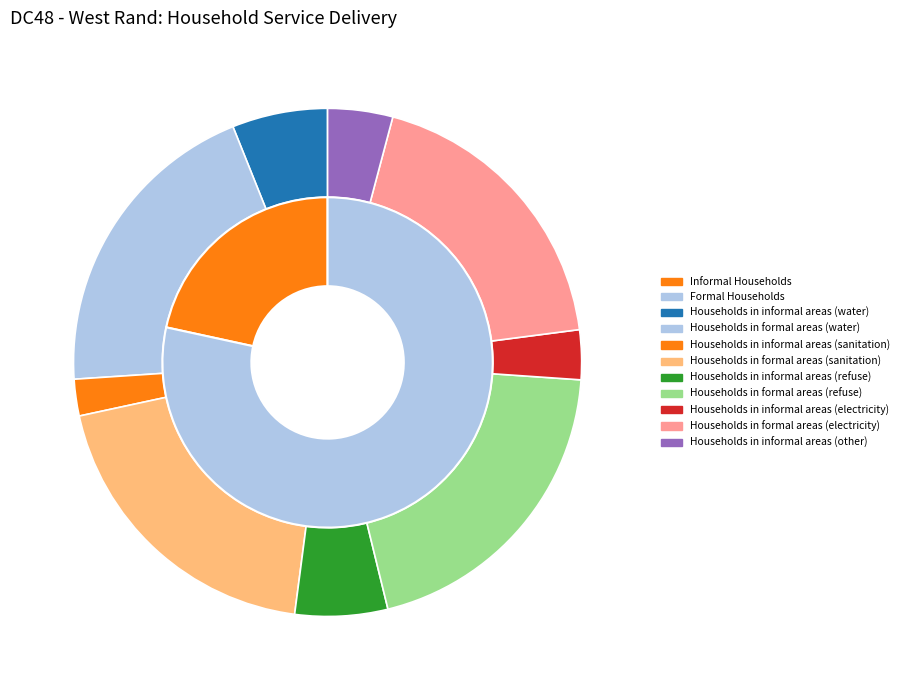

Which category has the smallest portion of the pie?

Households in informal areas (sanitation)